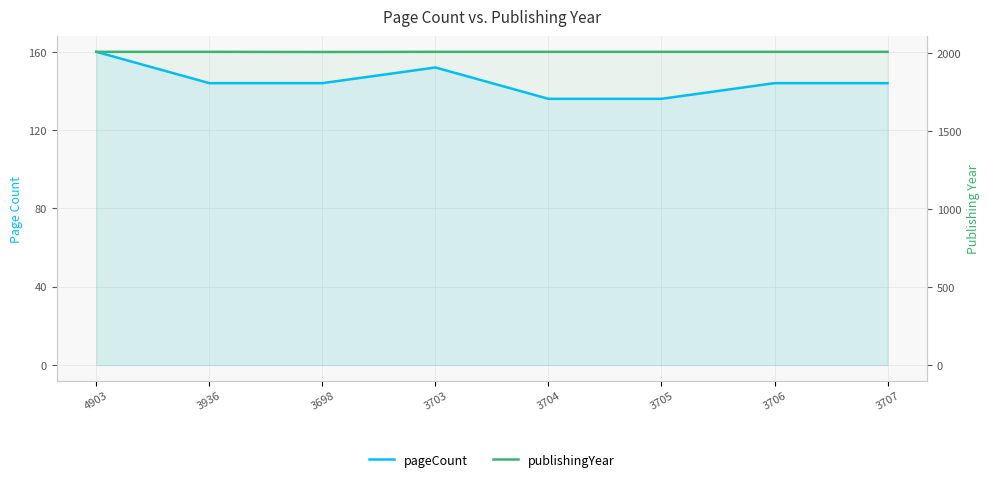

Is it true that pageCount equals 78 at 3707?

False